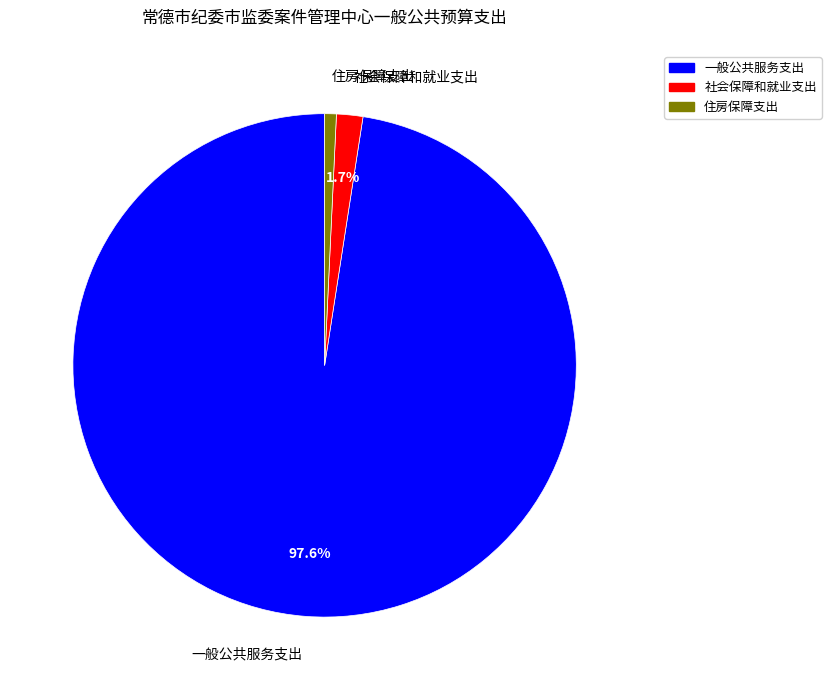

To the nearest percent, what is the combined percentage of 社会保障和就业支出 and 一般公共服务支出?

99%